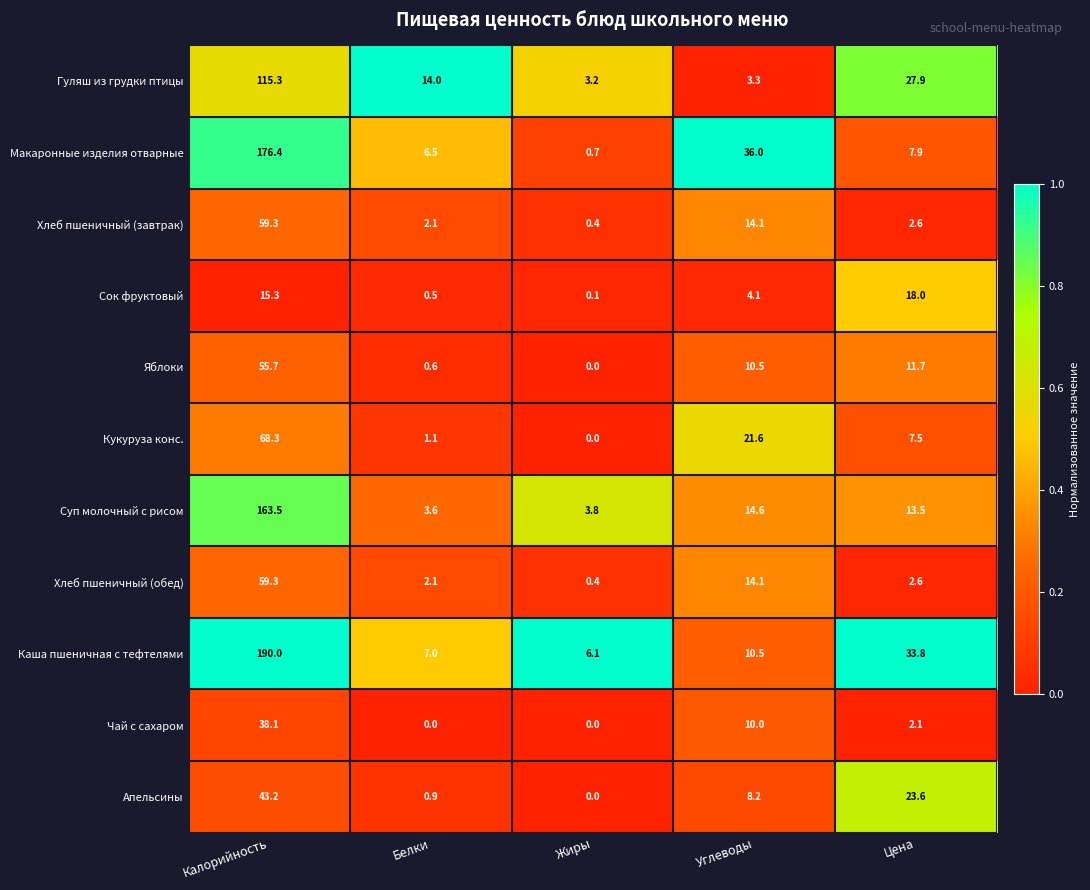

What is the difference between the highest and lowest values at Цена?

31.7